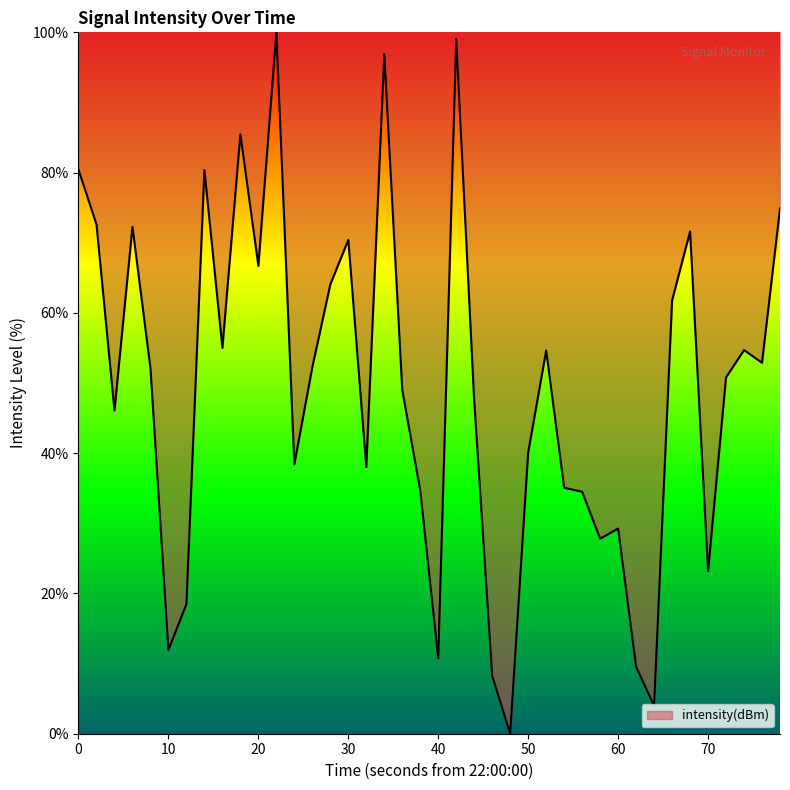

Does the chart display data point markers on the line(s)?

No